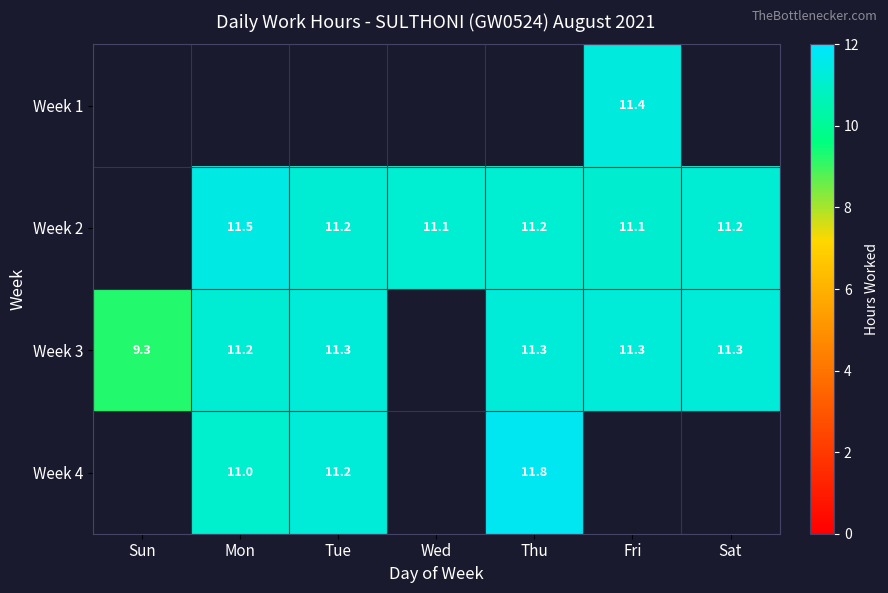

What is the difference between the Week 2 values at Mon and Sat?

0.3